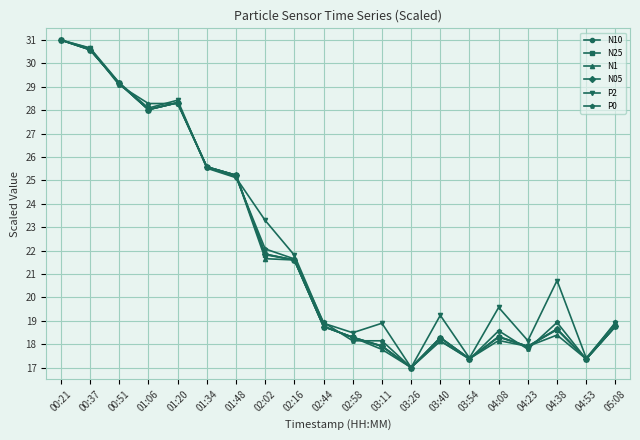

The value of N05 at 03:40 is 32.8. True or false?

False